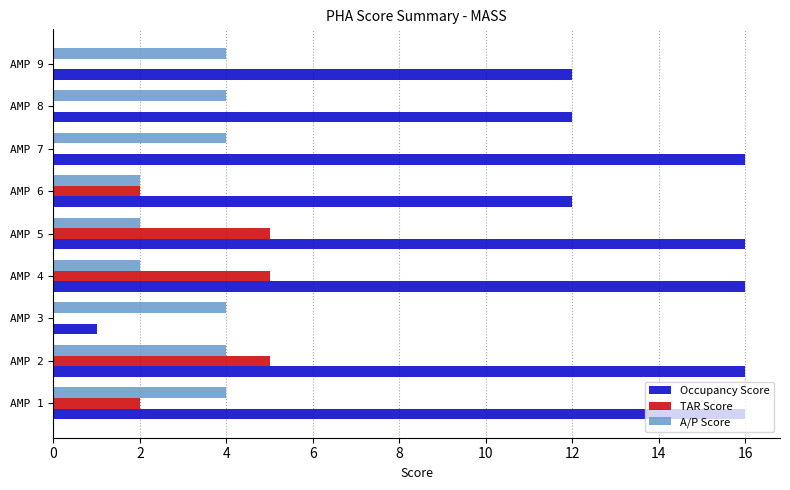

How many distinct data groups are displayed?

3